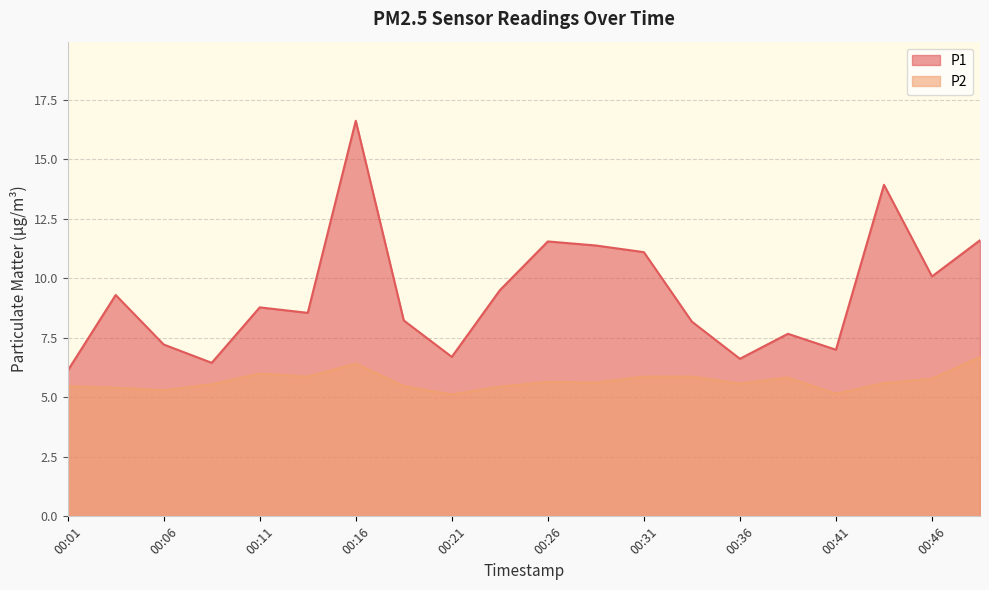

At how many categories does at least one series exceed 11?

6